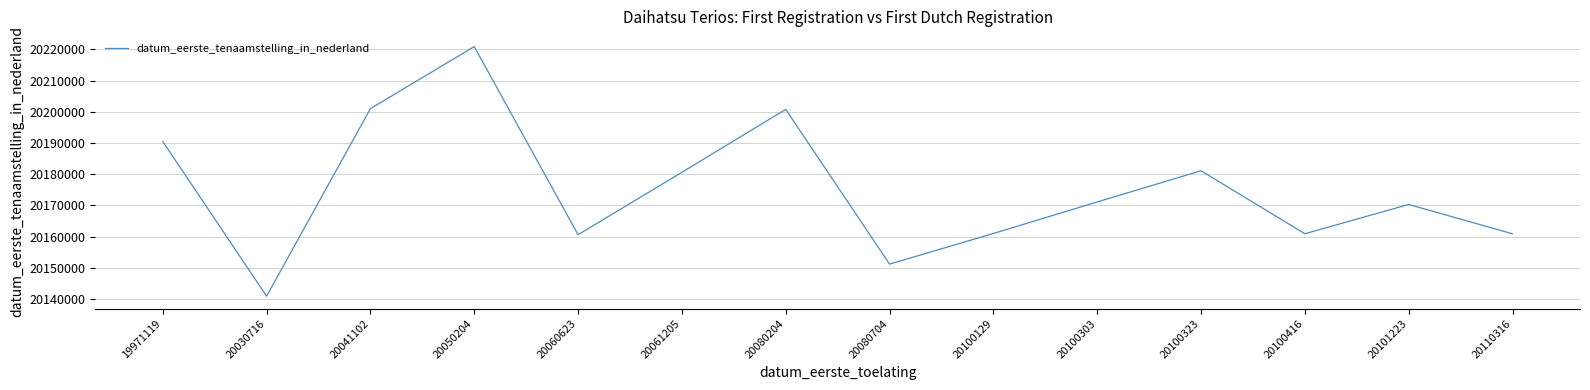

What is the change in value from 20061205 to 20080704?

-29422